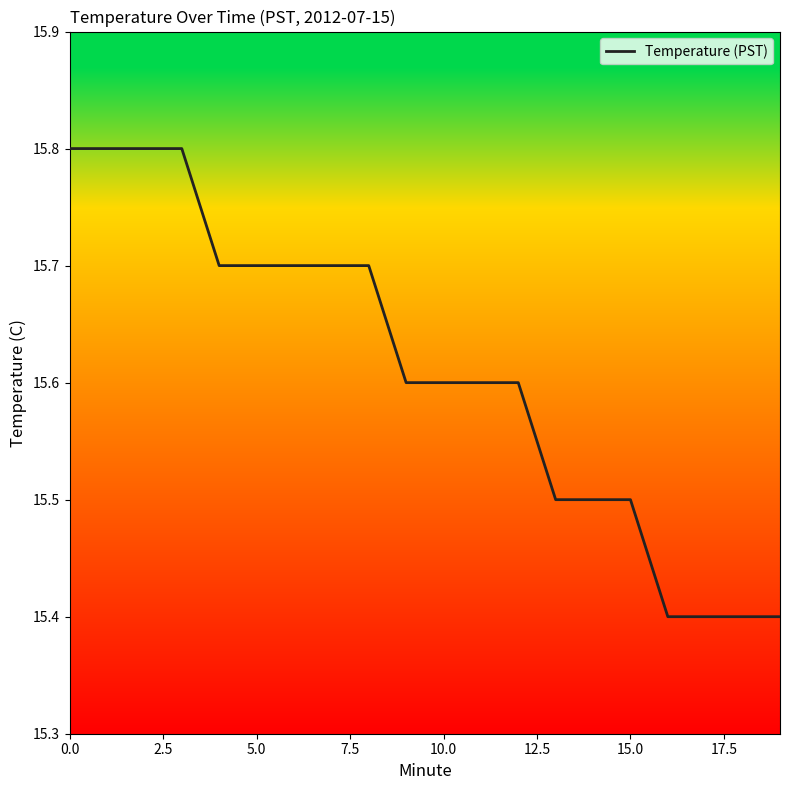

What is the sum of all values?

312.2